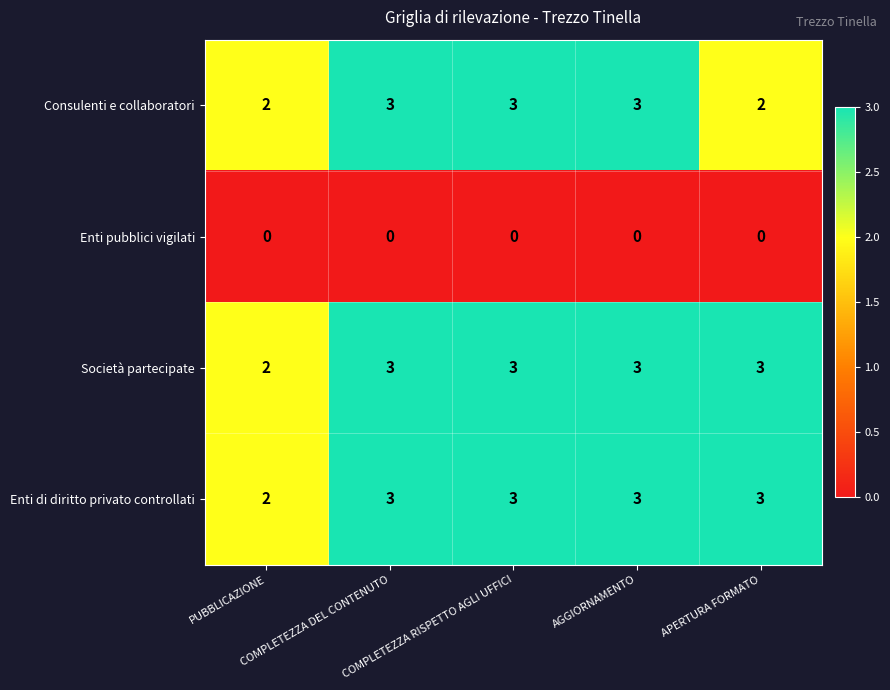

What is the difference between the highest and lowest values at COMPLETEZZA DEL CONTENUTO?

3